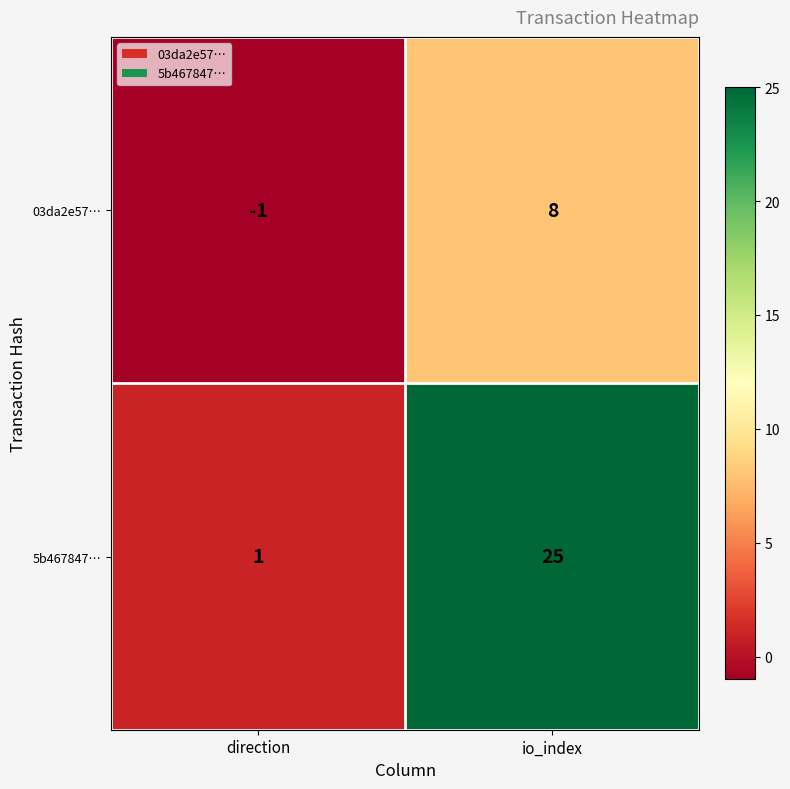

At which label is 5b467847… closest to 13?

direction